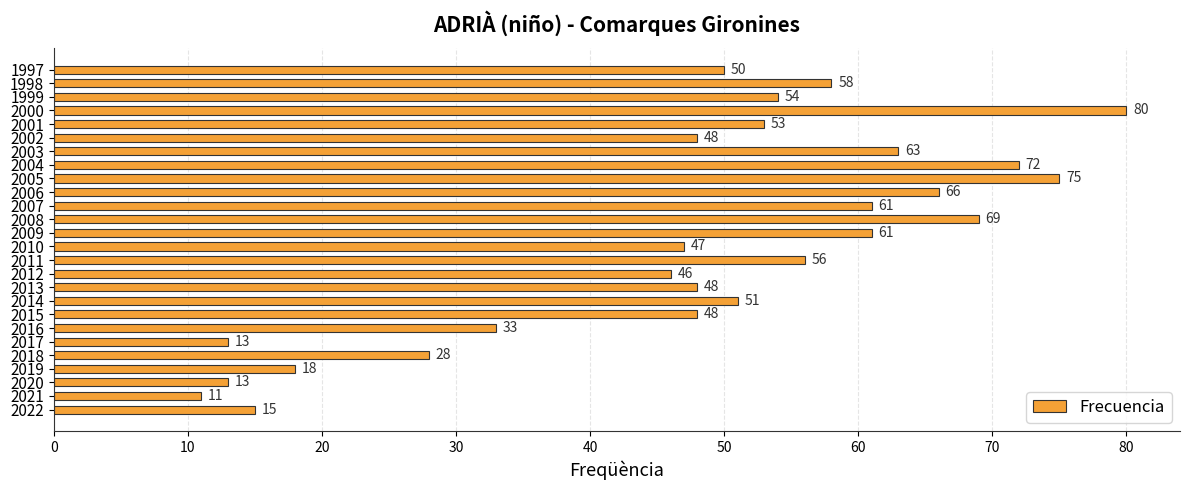

Are the bars horizontal?

Yes